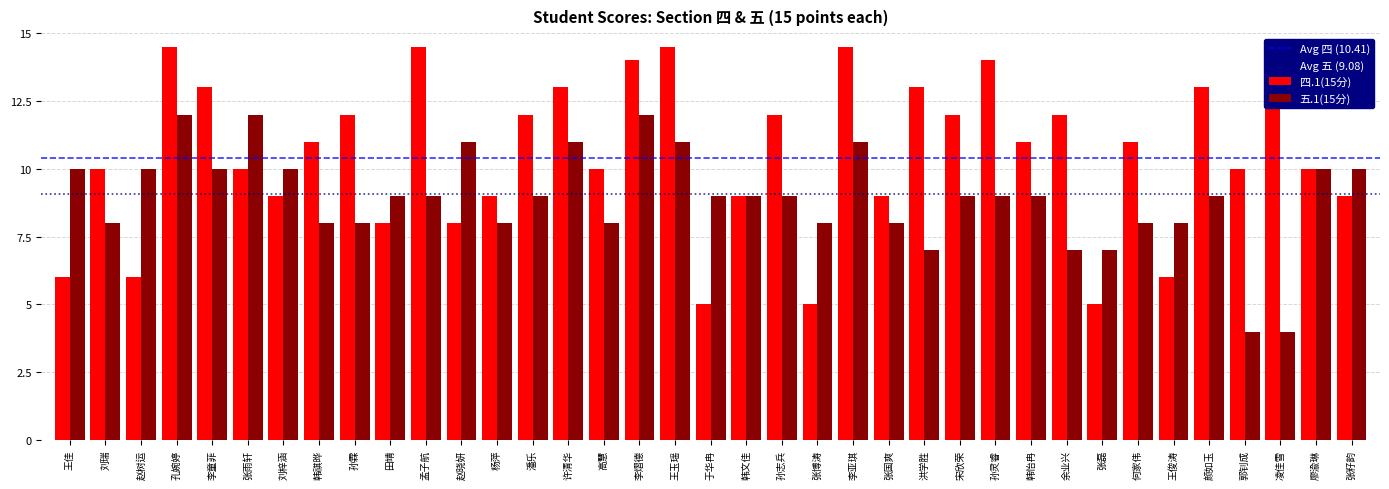

At how many categories does at least one series exceed 6?

37